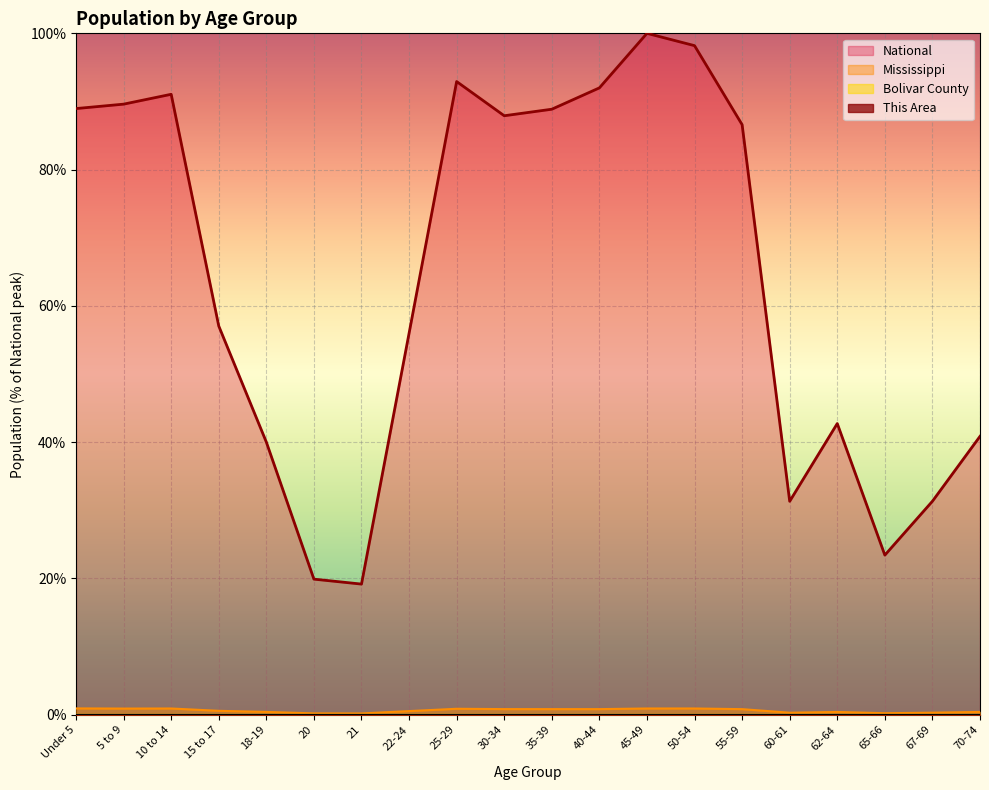

Reading right to left, list all the values displayed in this chart.

This Area: 70-74=0.0	67-69=0.0	65-66=0.0	62-64=0.0	60-61=0.0	55-59=0.0	50-54=0.0	45-49=0.0	40-44=0.0	35-39=0.0	30-34=0.0	25-29=0.0	22-24=0.0	21=0.0	20=0.0	18-19=0.0	15 to 17=0.0	10 to 14=0.0	5 to 9=0.0	Under 5=0.0
Bolivar County: 70-74=0.0	67-69=0.0	65-66=0.0	62-64=0.0	60-61=0.0	55-59=0.0	50-54=0.0	45-49=0.0	40-44=0.0	35-39=0.0	30-34=0.0	25-29=0.0	22-24=0.0	21=0.0	20=0.0	18-19=0.0	15 to 17=0.0	10 to 14=0.0	5 to 9=0.0	Under 5=0.0
Mississippi: 70-74=0.4	67-69=0.3	65-66=0.2	62-64=0.4	60-61=0.3	55-59=0.8	50-54=0.9	45-49=0.9	40-44=0.8	35-39=0.8	30-34=0.8	25-29=0.9	22-24=0.5	21=0.2	20=0.2	18-19=0.4	15 to 17=0.6	10 to 14=0.9	5 to 9=0.9	Under 5=0.9
National: 70-74=40.9	67-69=31.3	65-66=23.4	62-64=42.7	60-61=31.3	55-59=86.6	50-54=98.2	45-49=100.0	40-44=92.0	35-39=88.9	30-34=87.9	25-29=92.9	22-24=56.0	21=19.2	20=19.9	18-19=40.0	15 to 17=57.0	10 to 14=91.1	5 to 9=89.6	Under 5=89.0